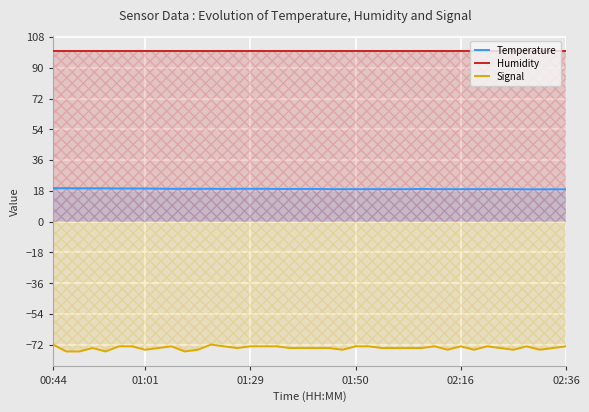

What is the spread (max minus min) of values at 19?

173.9